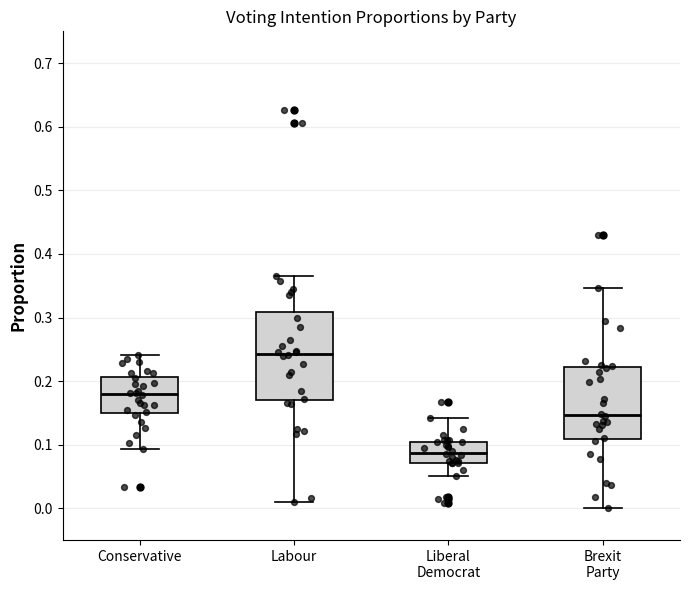

Which box has the highest median line?

Labour